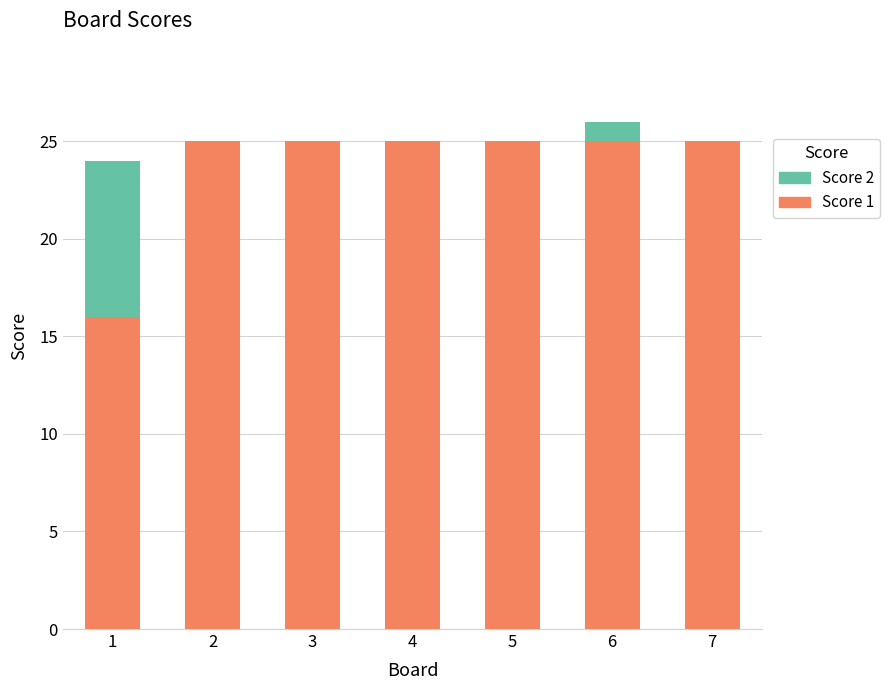

What is the total value across all series at 2?

25